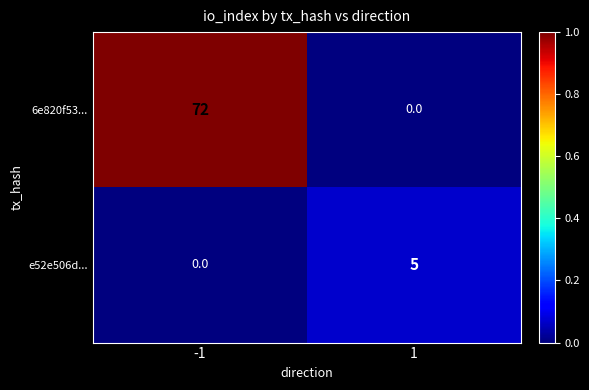

The value of e52e506d... at 1 is 3. True or false?

False